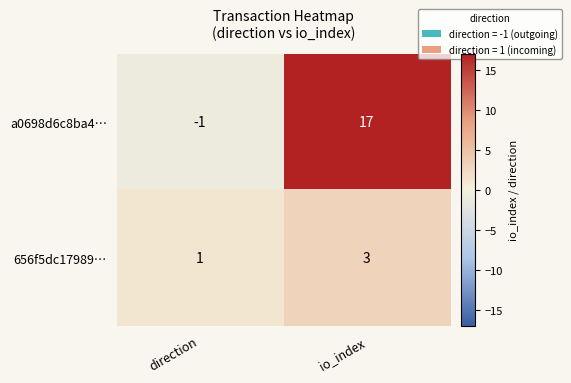

What is the greatest value displayed?

17